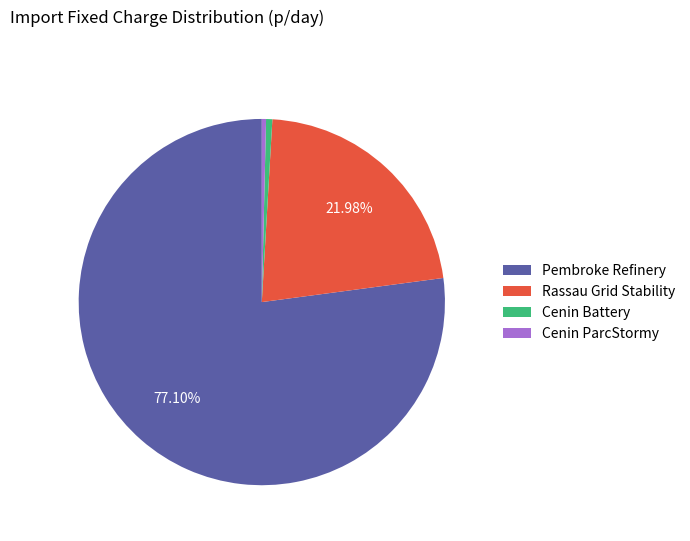

Do Pembroke Refinery and Cenin Battery together represent more than half of the pie?

Yes